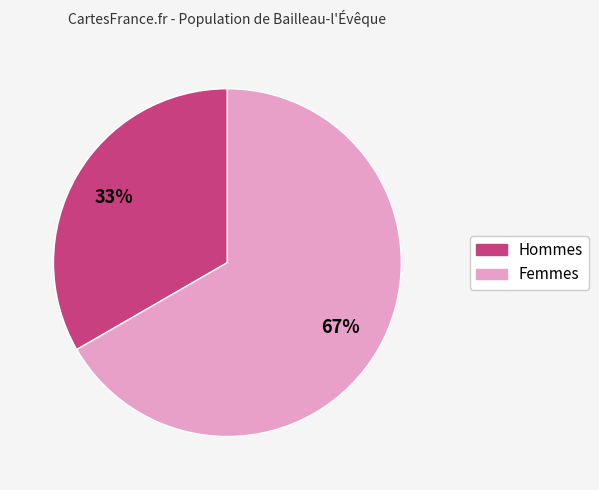

Is there any slice that represents more than half of the pie?

Yes